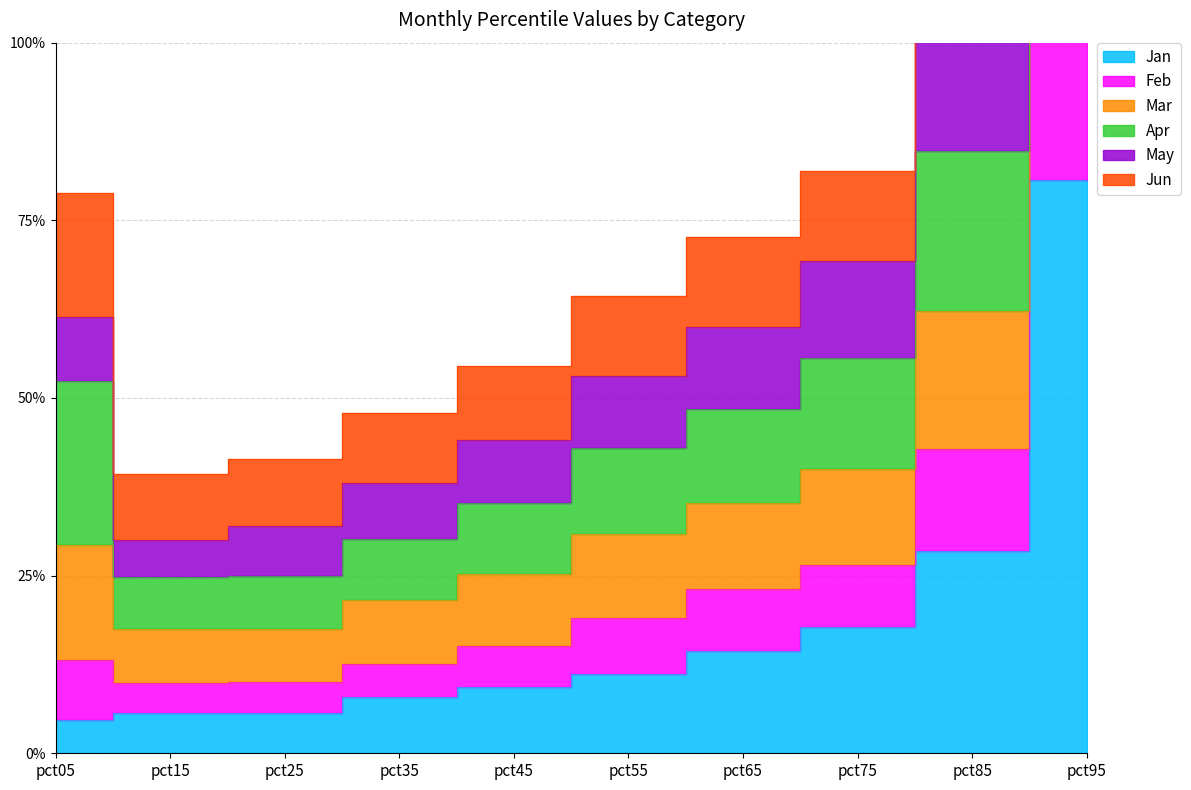

What is the difference between the highest and lowest values at pct35?

0.4